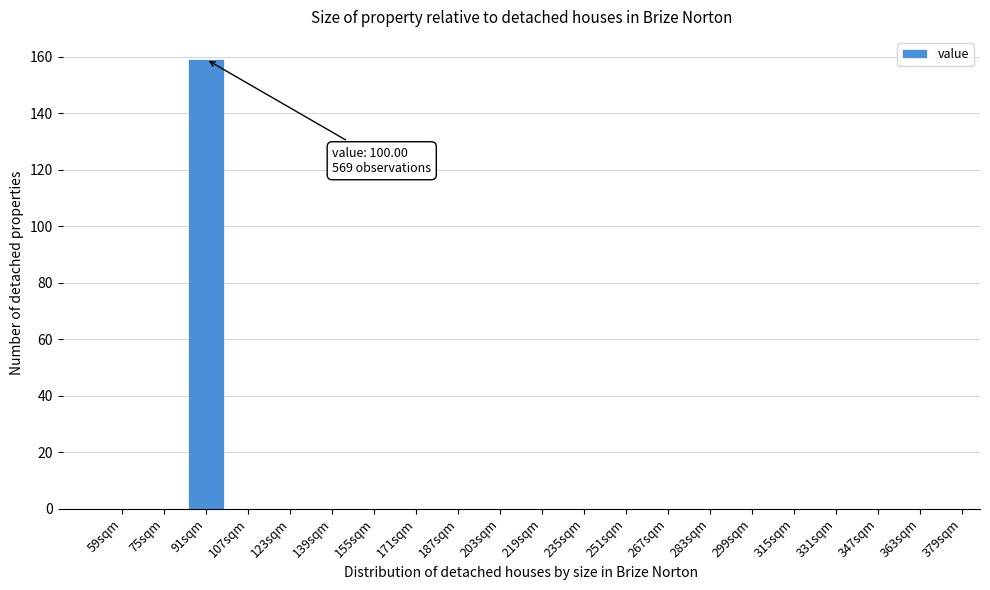

Reading left to right, list all the values displayed in this chart.

59sqm=0	75sqm=0	91sqm=159	107sqm=0	123sqm=0	139sqm=0	155sqm=0	171sqm=0	187sqm=0	203sqm=0	219sqm=0	235sqm=0	251sqm=0	267sqm=0	283sqm=0	299sqm=0	315sqm=0	331sqm=0	347sqm=0	363sqm=0